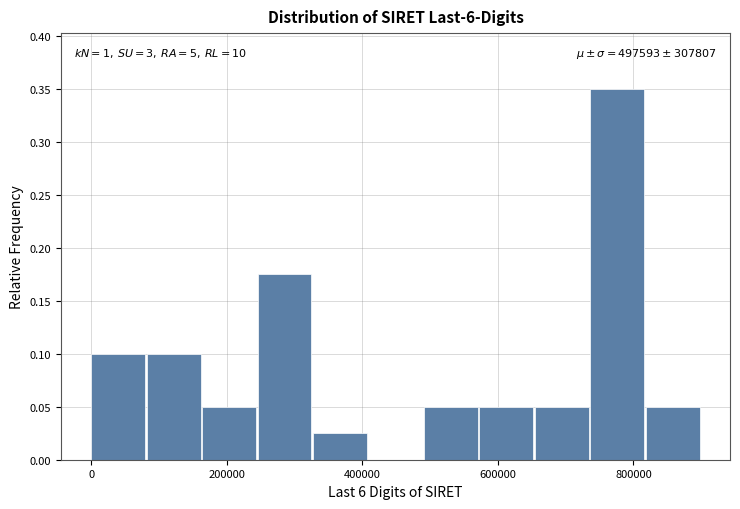

Over which range of the x-axis is the bar tallest?

740000 to 820000